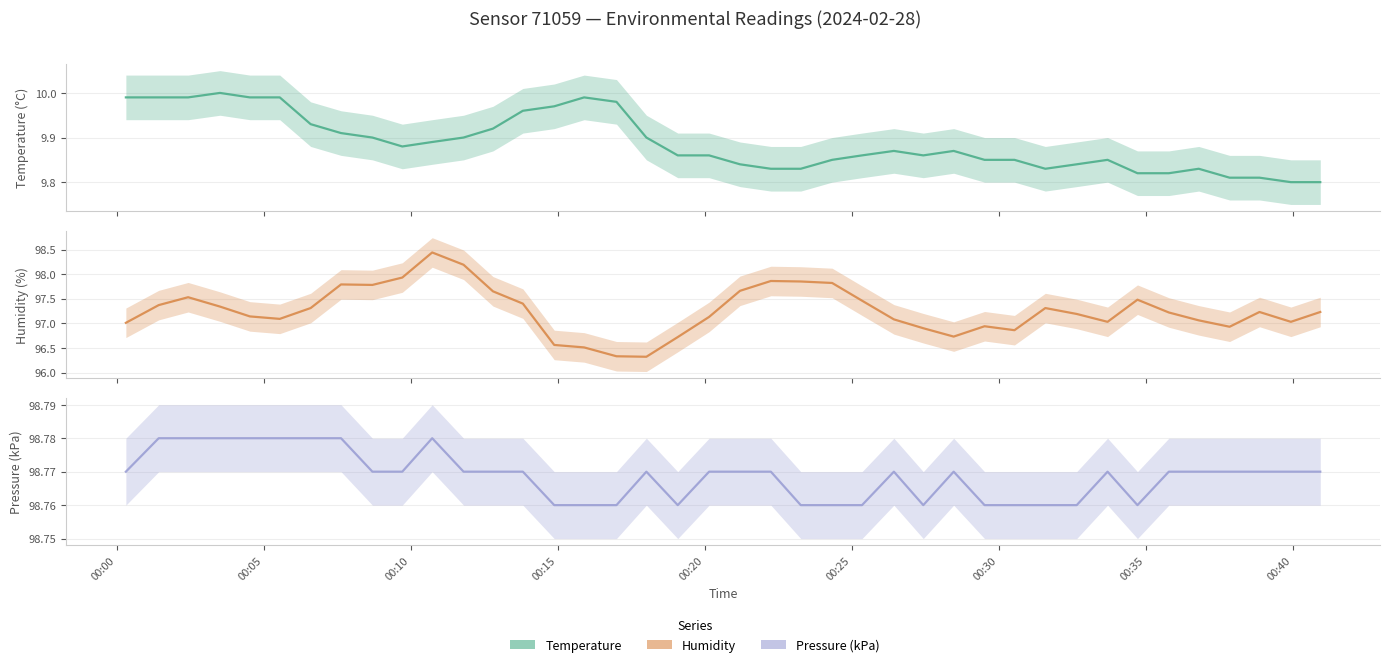

Which series has the largest total across all categories?

Pressure (kPa)